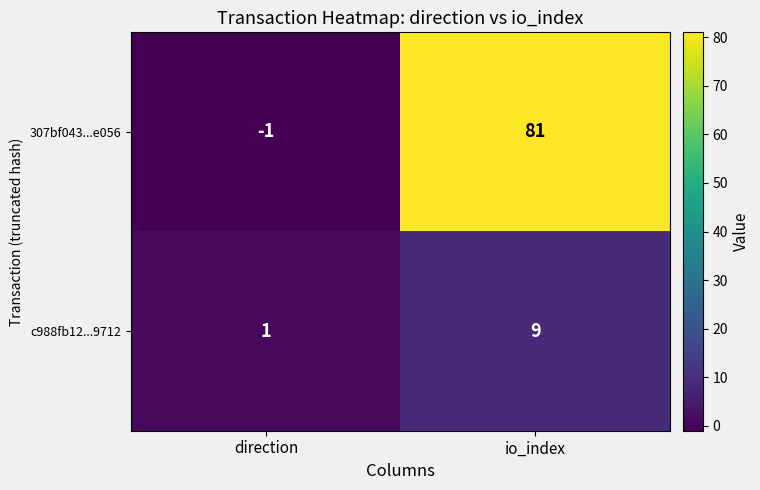

Reading left to right, what are all the values shown in this chart?

307bf043...e056: direction=-1	io_index=81
c988fb12...9712: direction=1	io_index=9